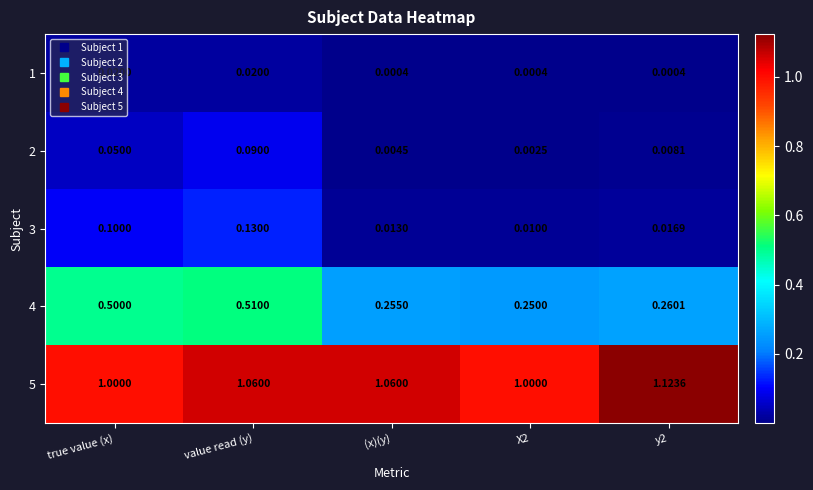

Is the value of 4 at value read (y) greater than the value of 1 at y2?

Yes